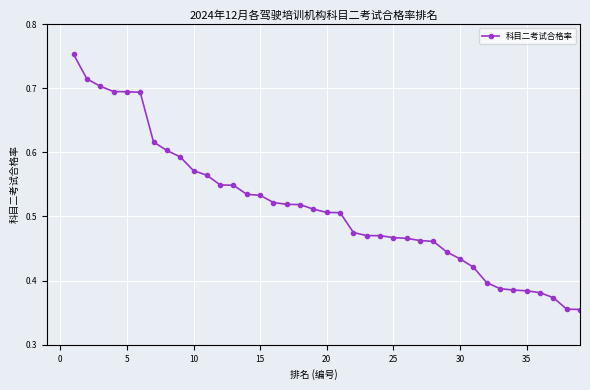

Does the chart display data point markers on the line(s)?

Yes